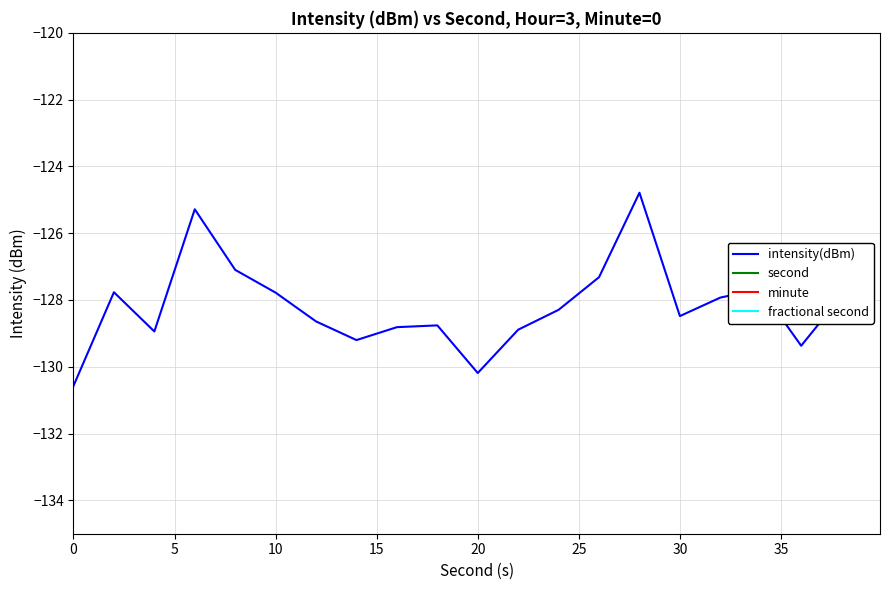

True or false: fractional second has more than 1 interior local peaks.

False